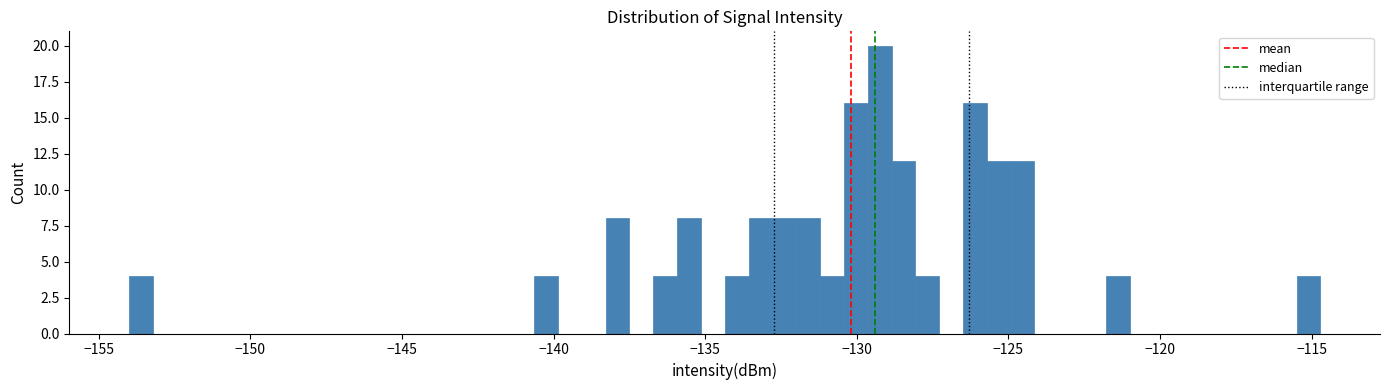

Read against the x-axis, roughly where is the centre of the tallest bar?

-129.0